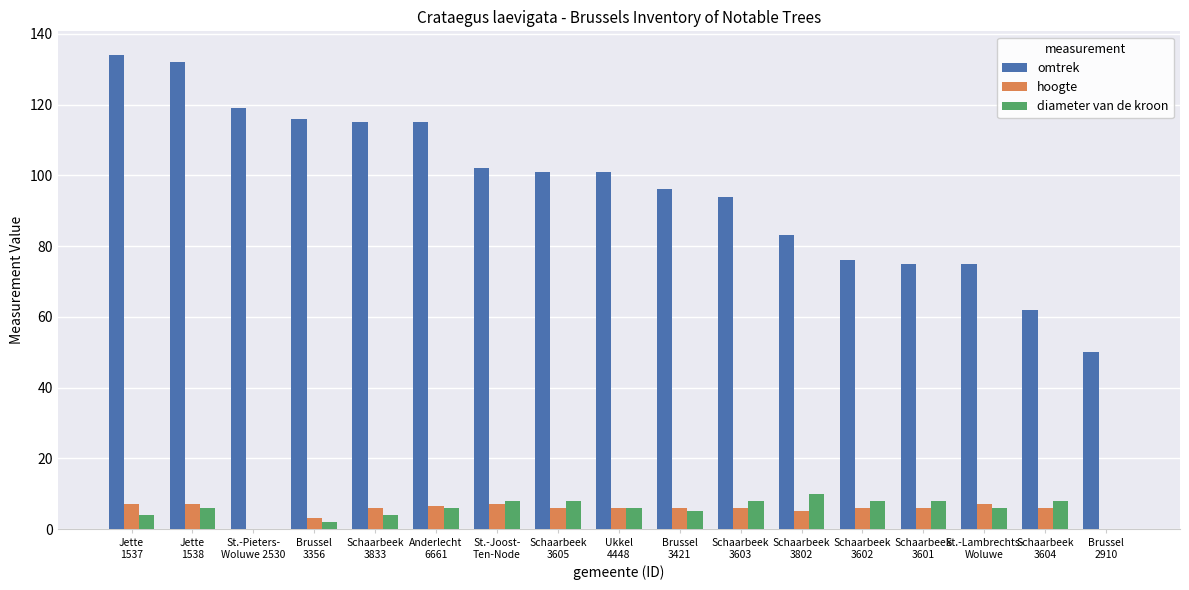

Count the number of data series in this chart.

3